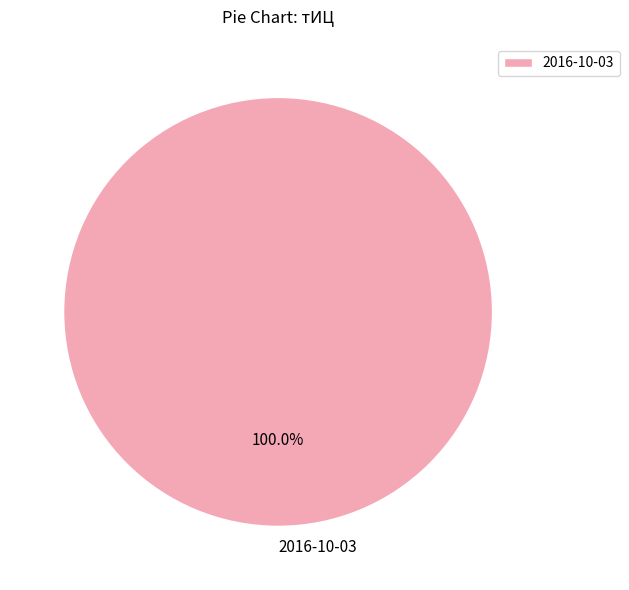

Is there a majority slice in this chart?

Yes